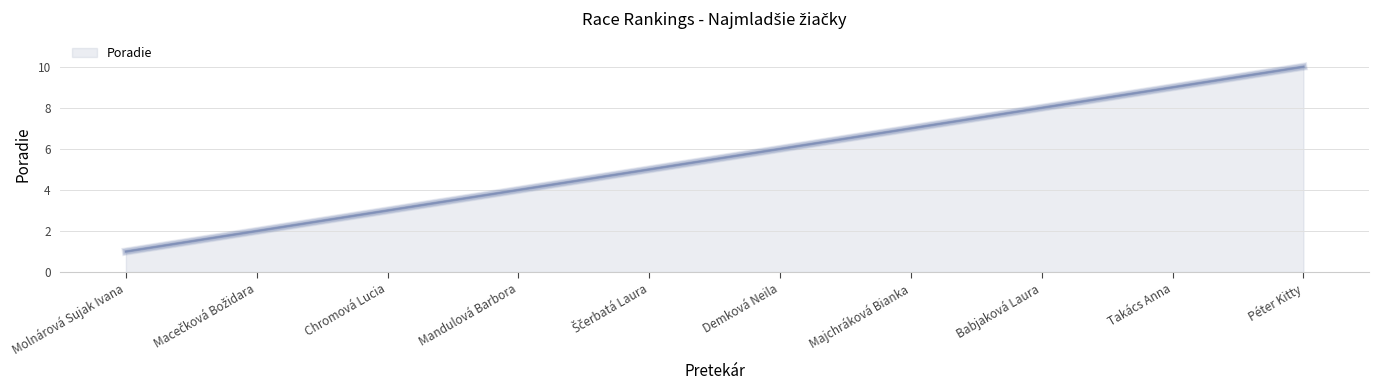

What position from the right is Demková Neila?

5